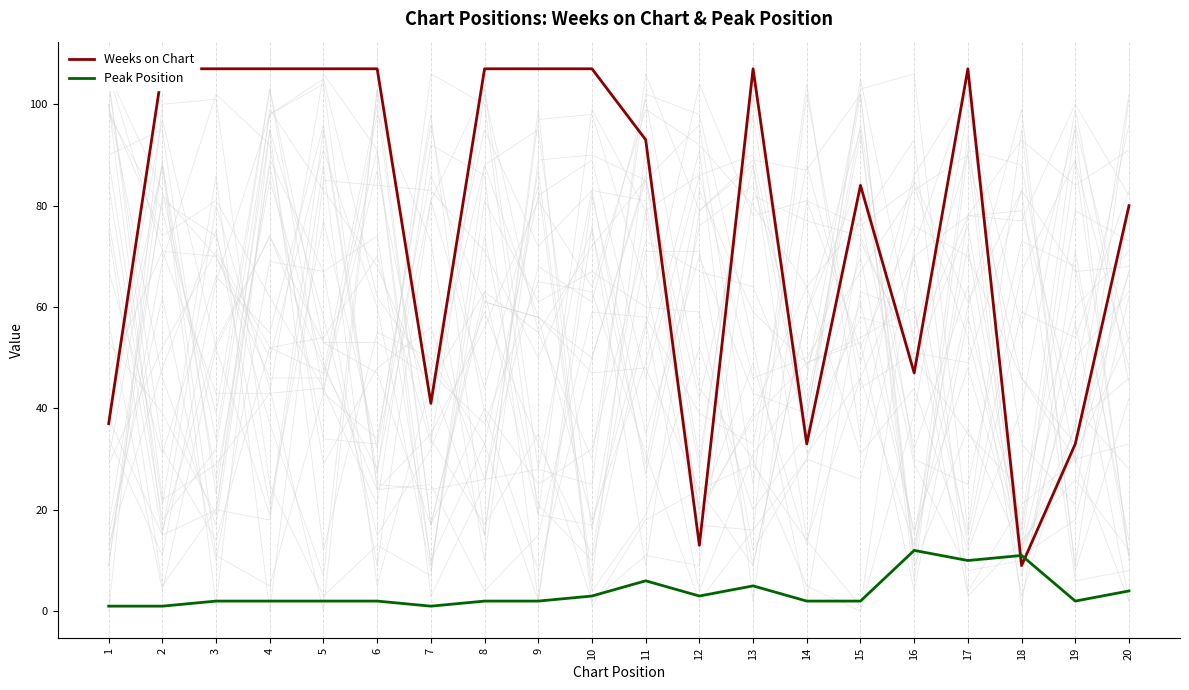

In Peak Position, how many points are higher than both neighbors (excluding endpoints)?

4